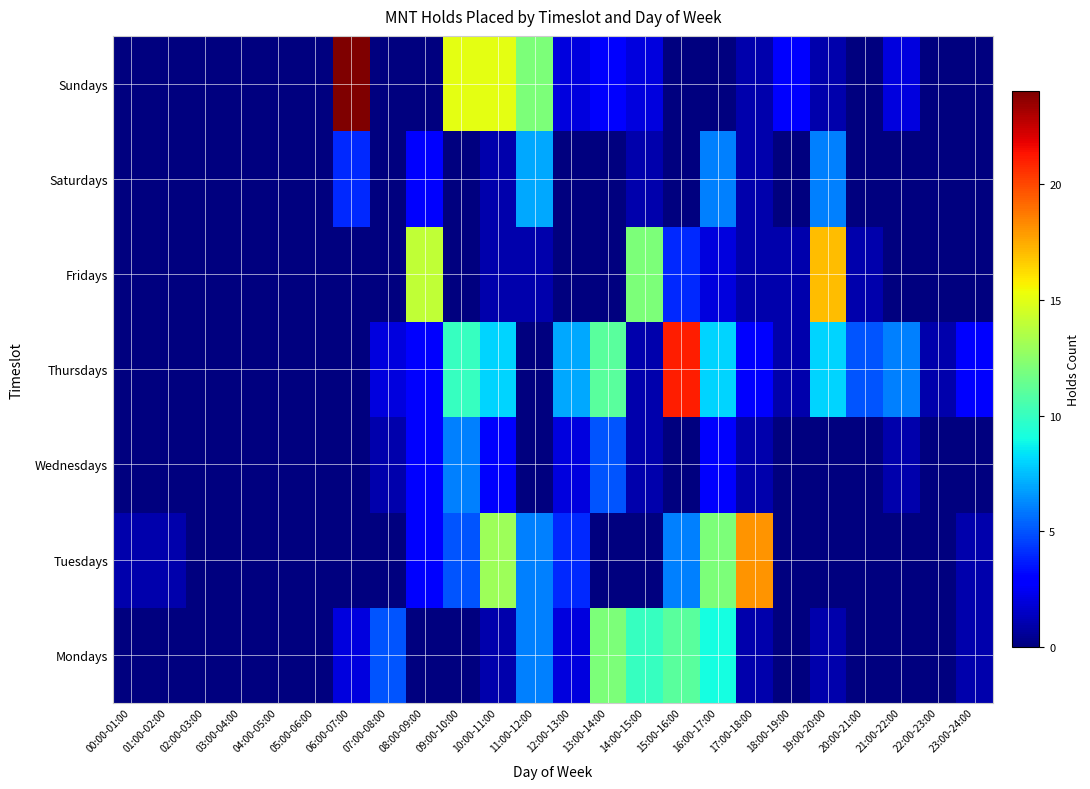

At how many categories does at least one series exceed 0?

20